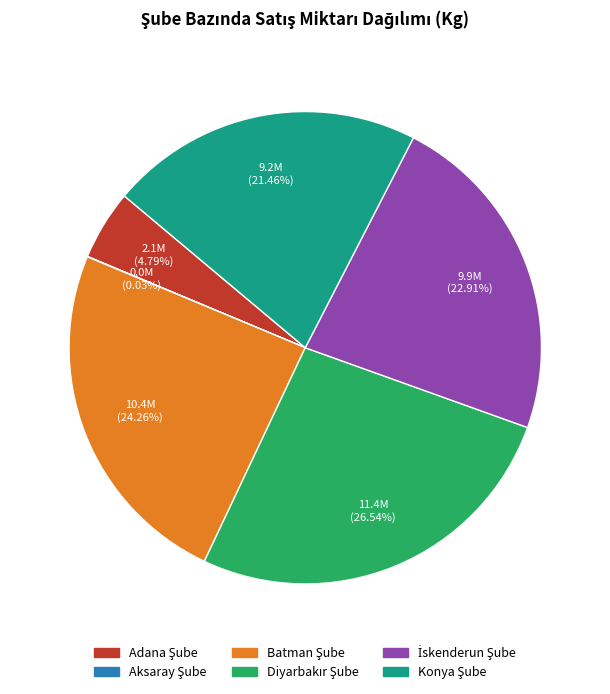

Is there any slice that represents more than half of the pie?

No